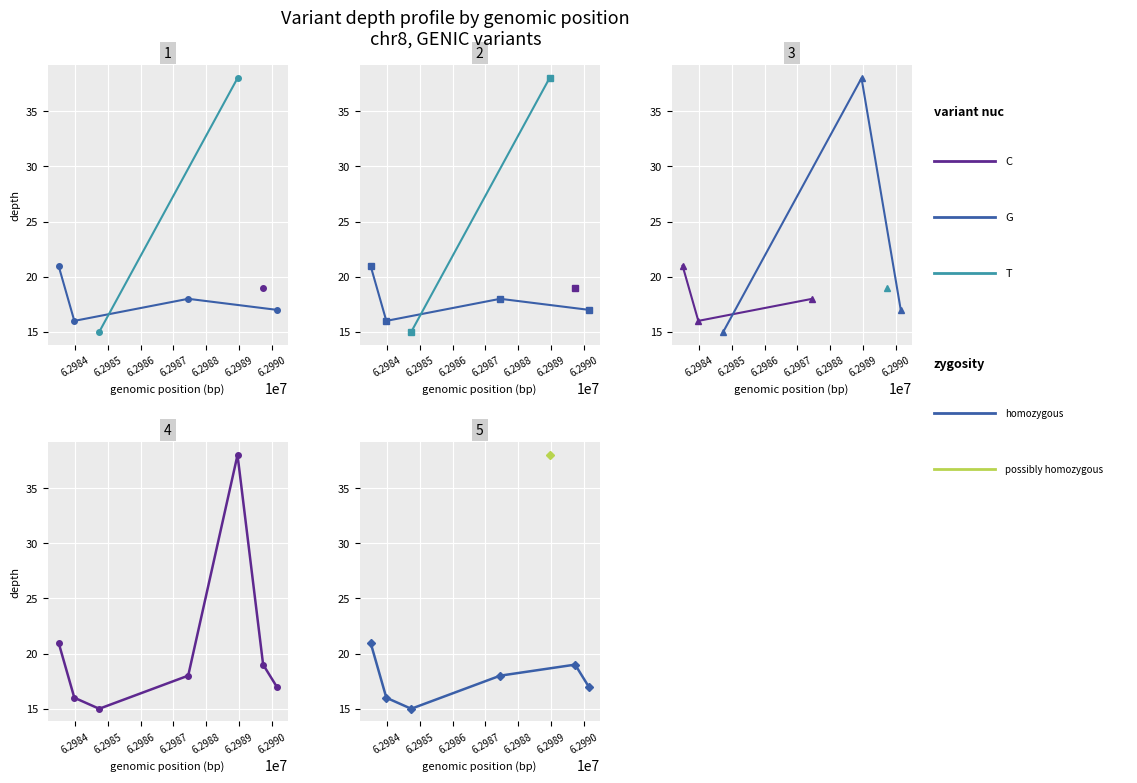

Reading right to left, what are all the values shown in this chart?

17	19	38	18	15	16	21